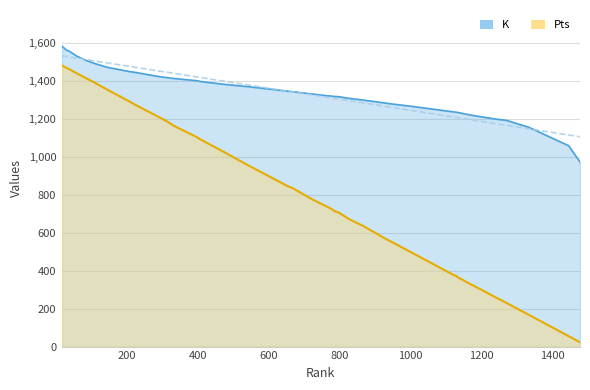

What is the label of the 17th point from the right?

1478